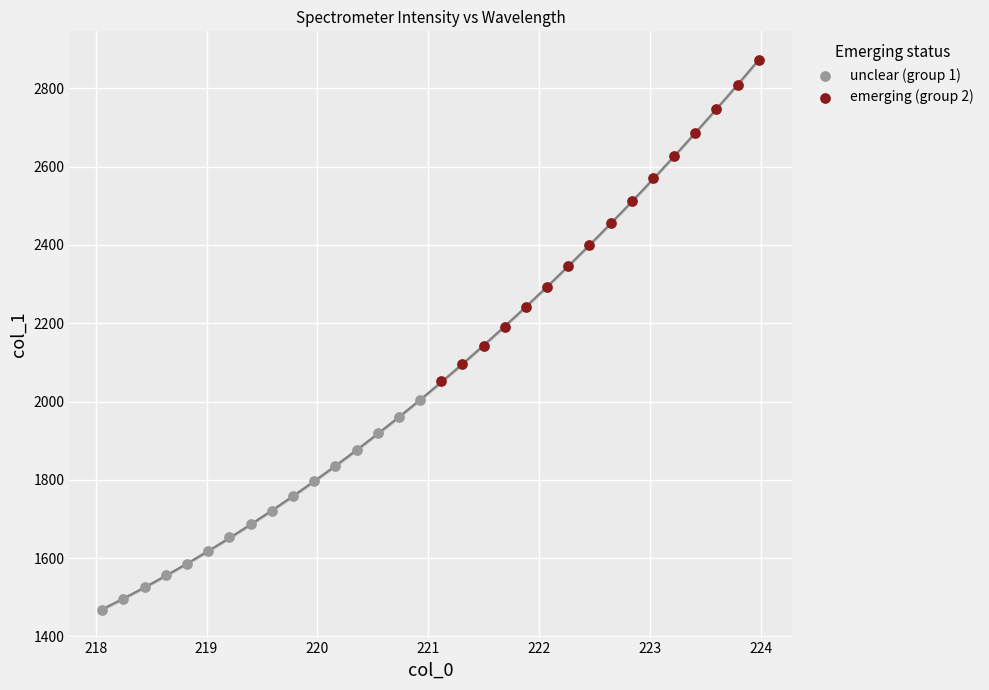

Which series contains the lowest Y value?

unclear (group 1)